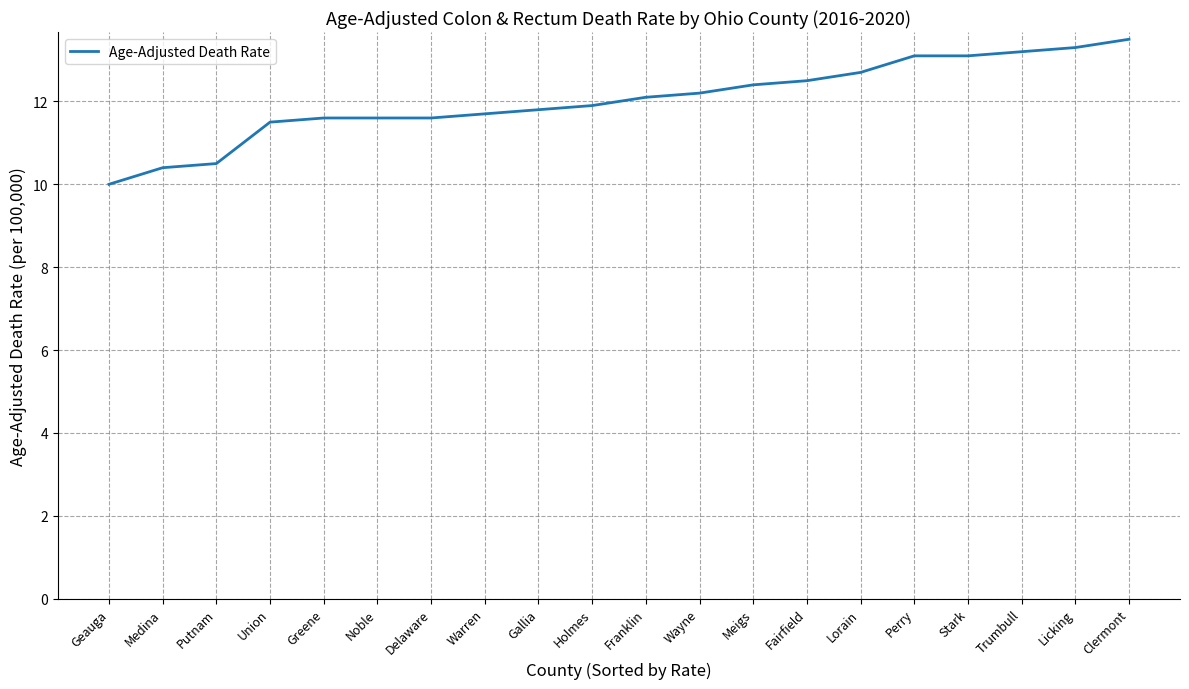

Reading left to right, transcribe all the data shown in this chart.

Geauga=10.0	Medina=10.4	Putnam=10.5	Union=11.5	Greene=11.6	Noble=11.6	Delaware=11.6	Warren=11.7	Gallia=11.8	Holmes=11.9	Franklin=12.1	Wayne=12.2	Meigs=12.4	Fairfield=12.5	Lorain=12.7	Perry=13.1	Stark=13.1	Trumbull=13.2	Licking=13.3	Clermont=13.5